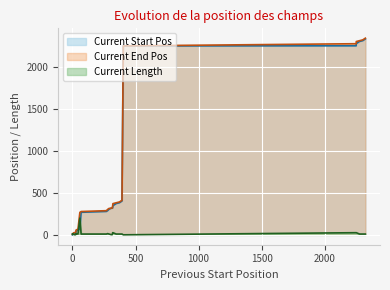

Is it true that Current Start Pos equals 105 at 59?

False